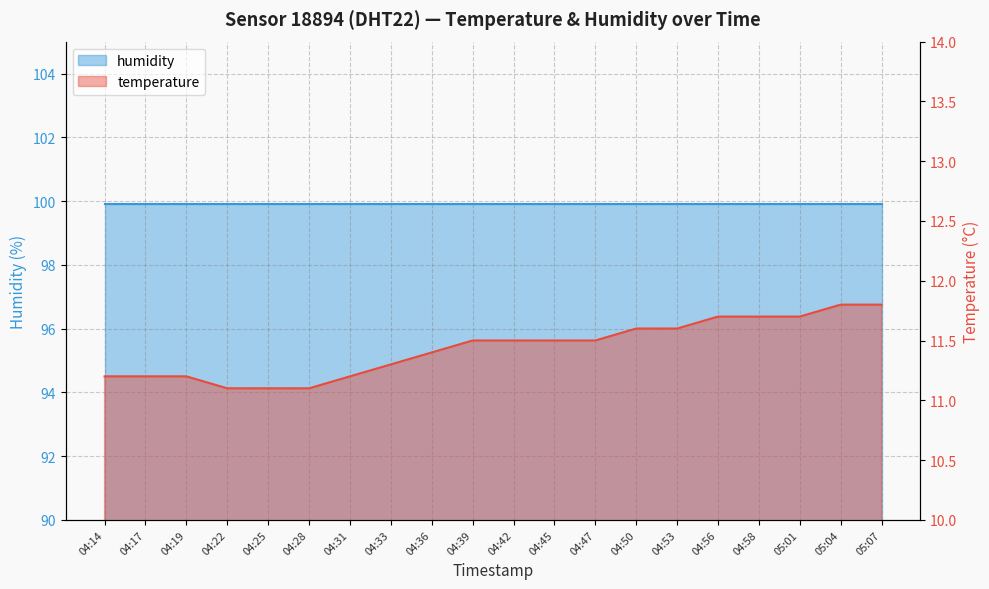

What is the ratio of the value at 04:58 to the value at 04:17?

1.0